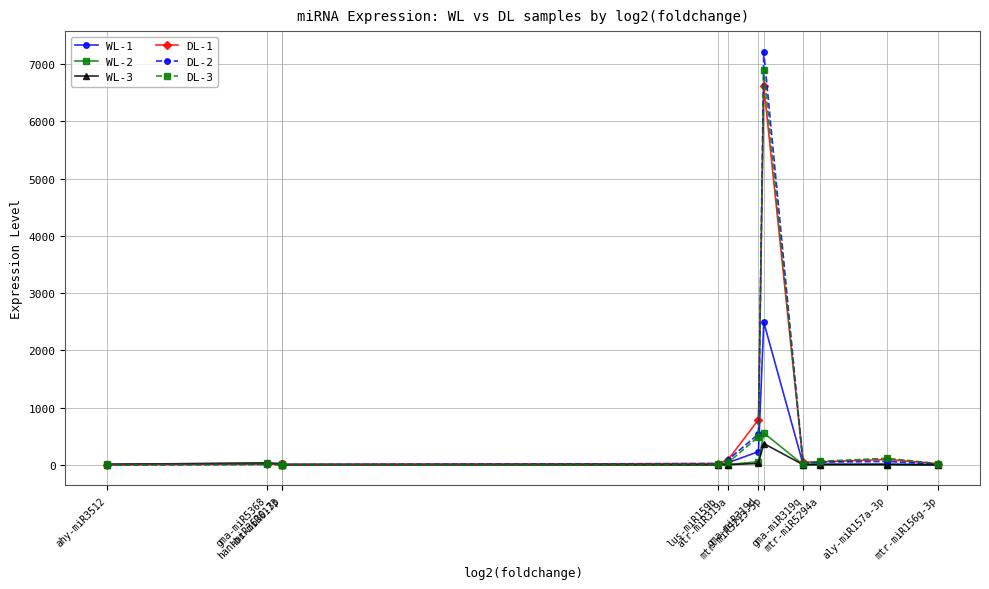

Which series has the widest spread of values?

DL-2